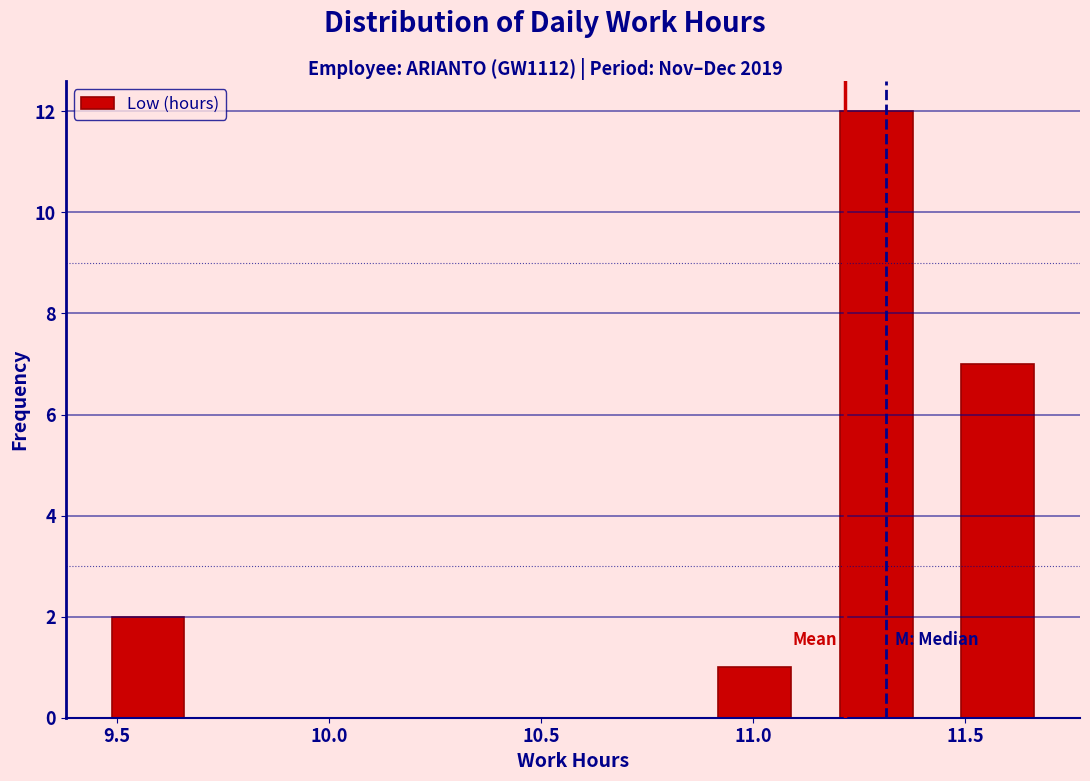

Reading left to right, transcribe this chart: for each bar, give the range it covers on the x-axis and its height. Neither the bar edges nor the heights are printed on the chart, so give them approximately, as read against the axes.

9.45 to 9.70: 2
9.70 to 10.00: 0
10.00 to 10.30: 0
10.30 to 10.60: 0
10.60 to 10.85: 0
10.85 to 11.15: 1
11.15 to 11.45: 12
11.45 to 11.70: 7